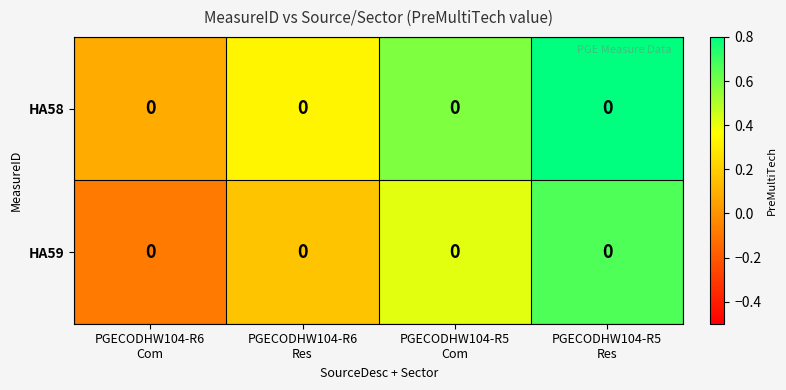

How many positive values does the HA59 series have?

3